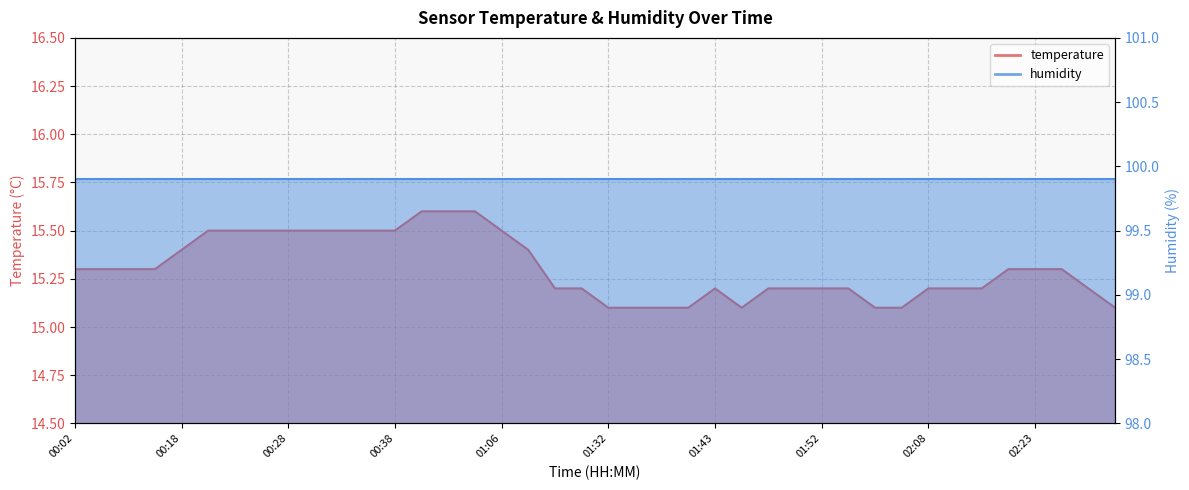

How many interior local peaks (higher than both neighbors) does the data have?

1